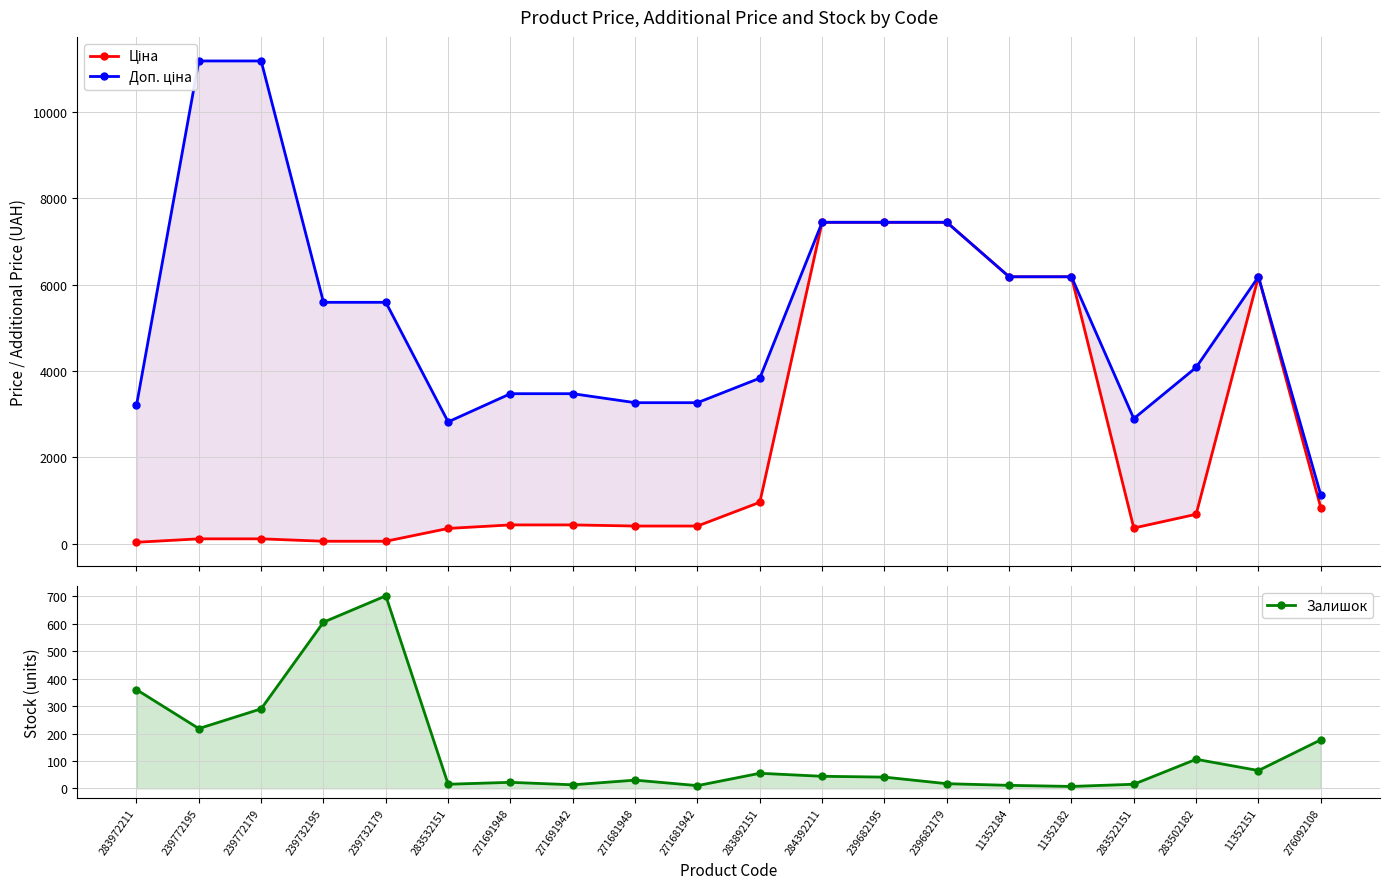

What is the average value of the Ціна series?

2306.0